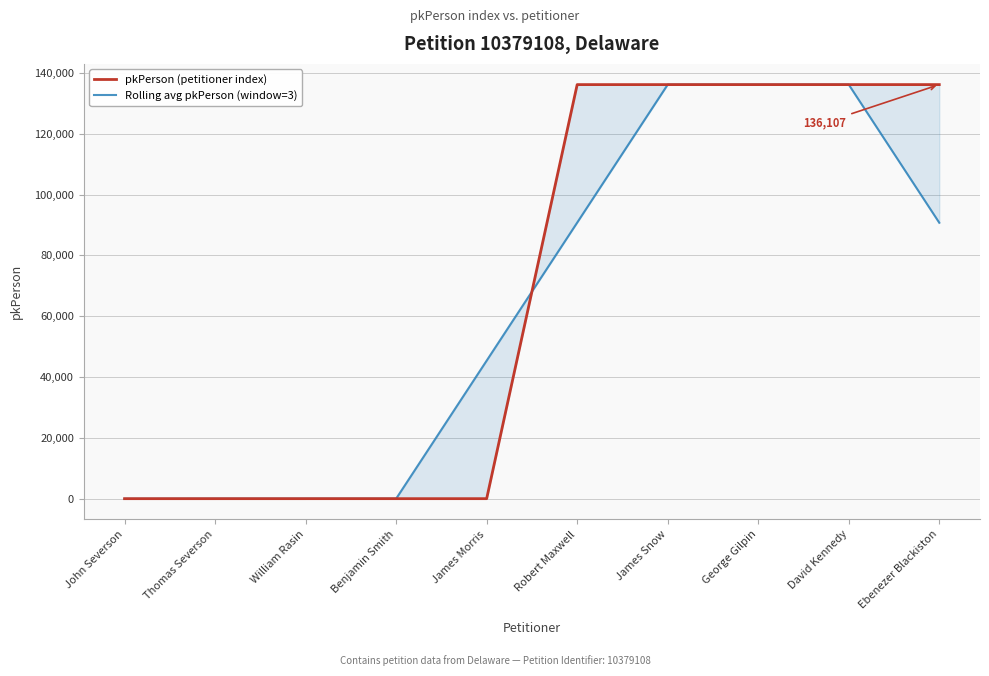

How many values in the Rolling avg pkPerson (window=3) series are below 90737?

5